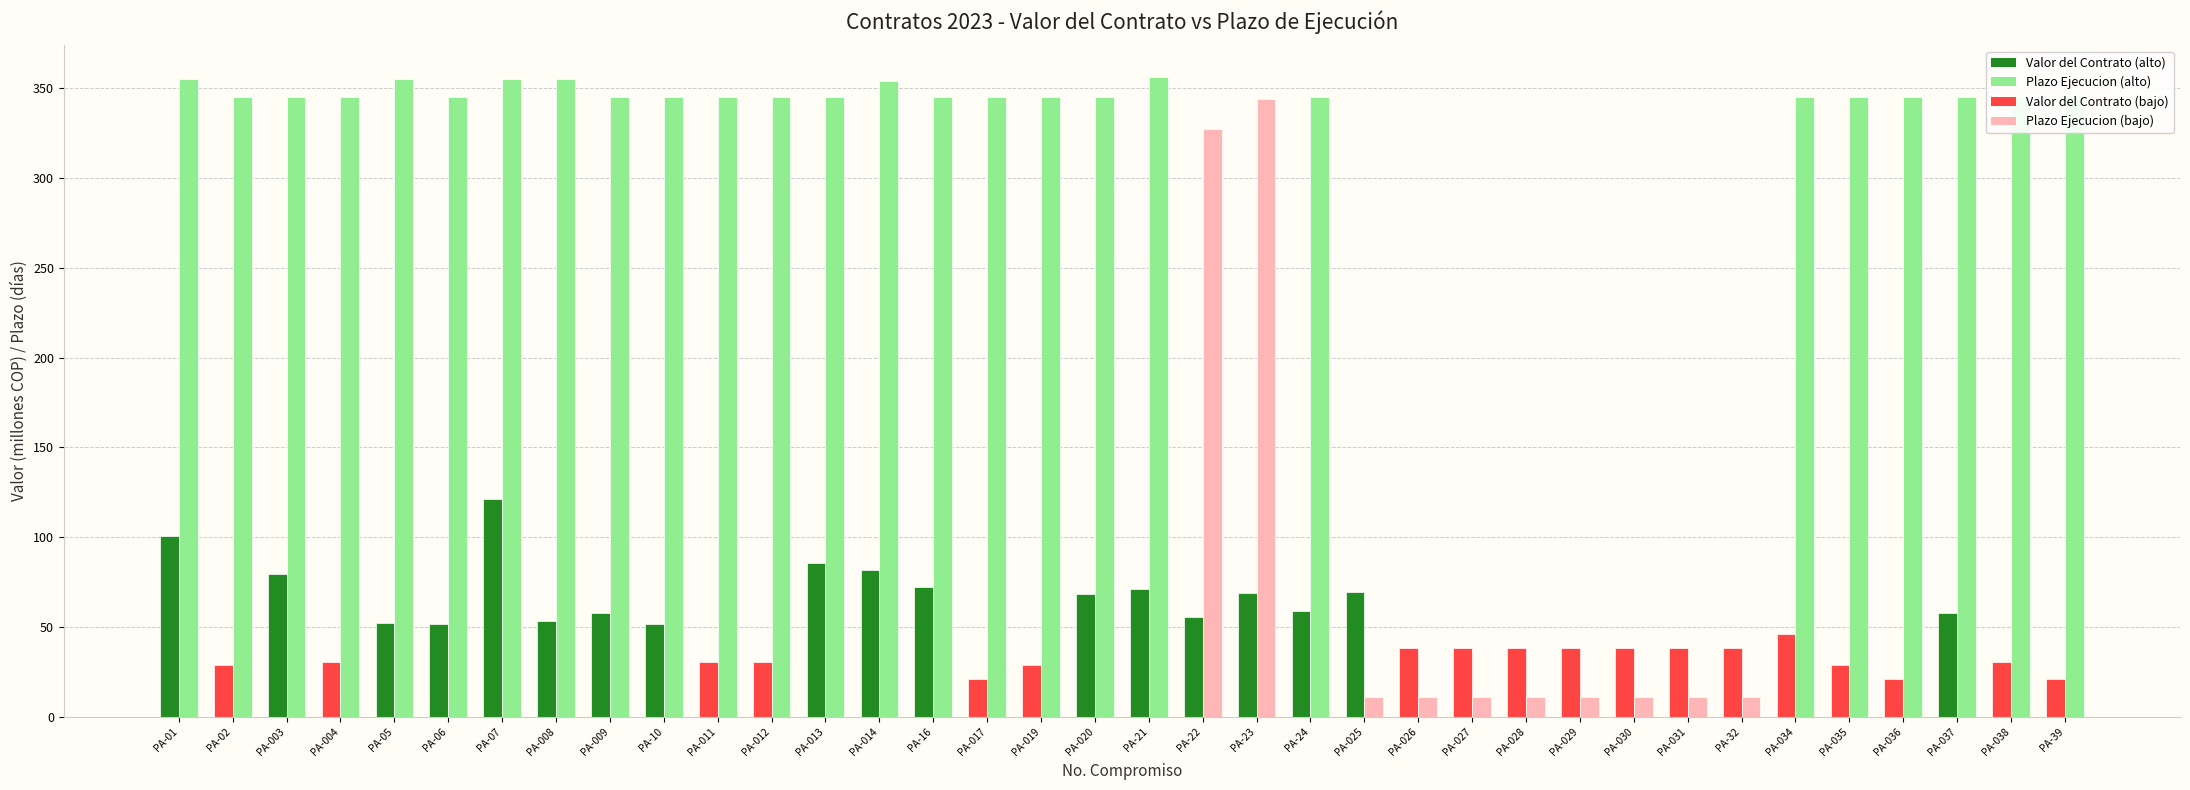

What is the difference between the highest and lowest values at PA-07?

234.0